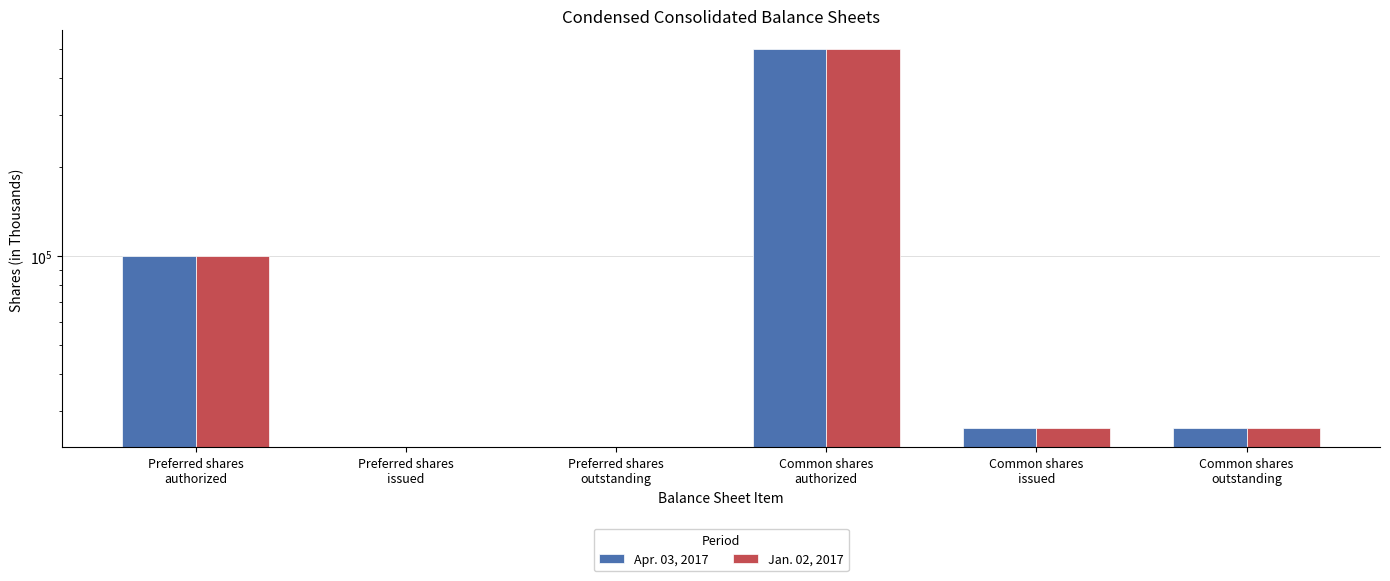

At how many categories does at least one series exceed 447448?

1